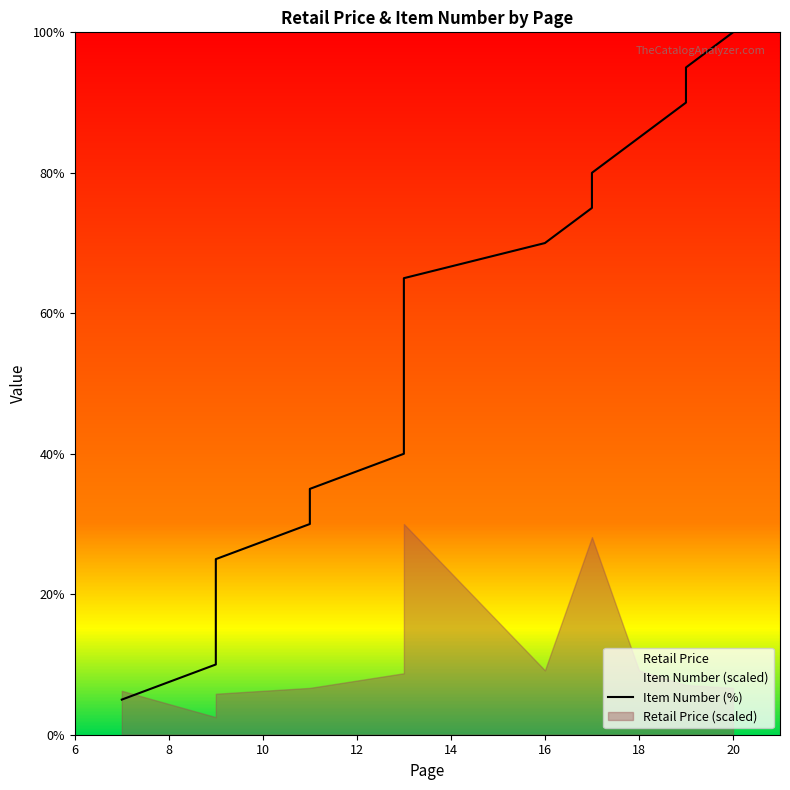

What is the difference between the maximum and minimum values?

95.0